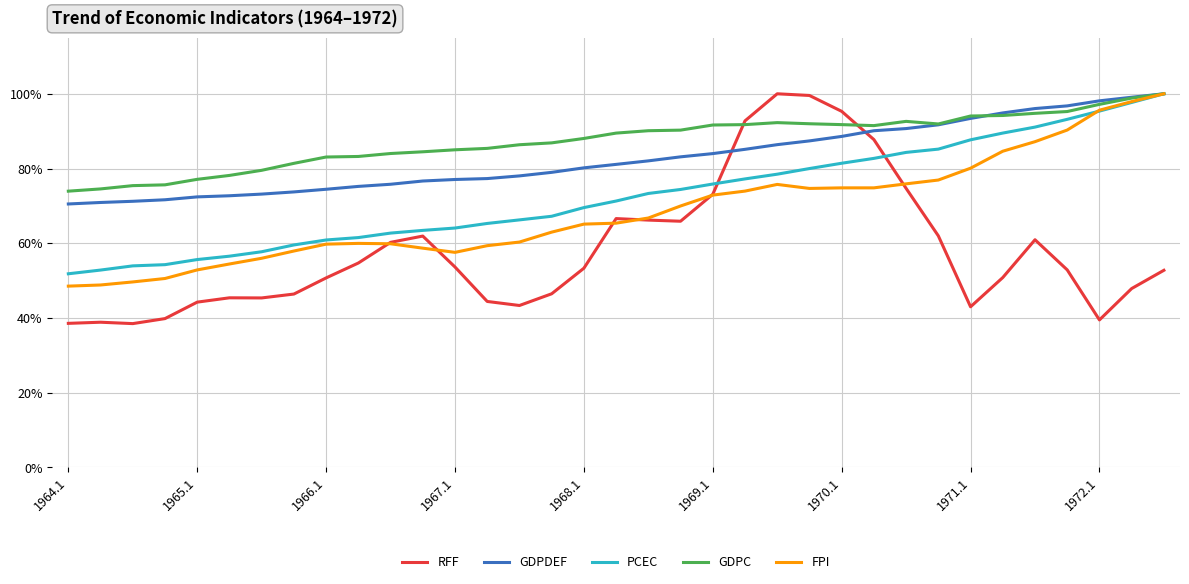

What is the lowest value of the FPI series?

0.5